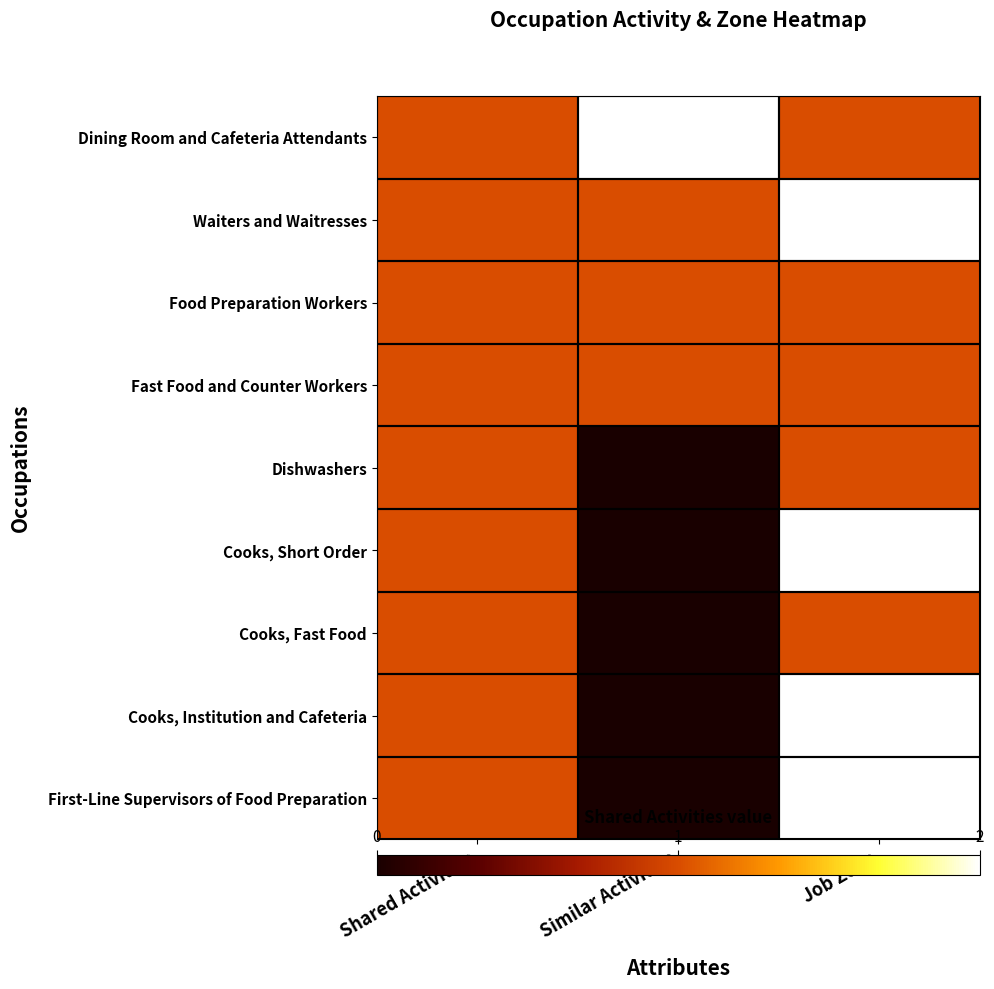

At how many categories does at least one series exceed 1?

2